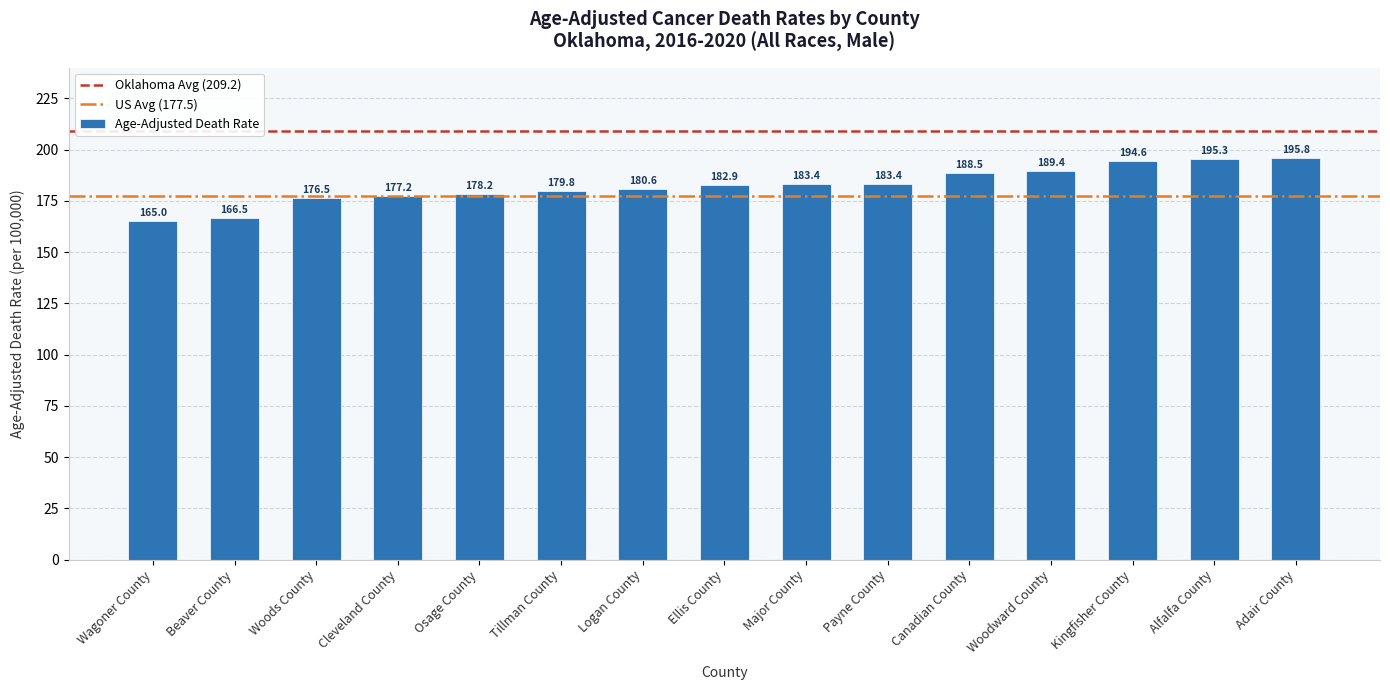

What is the difference between the values at Payne County and Woods County?

6.9